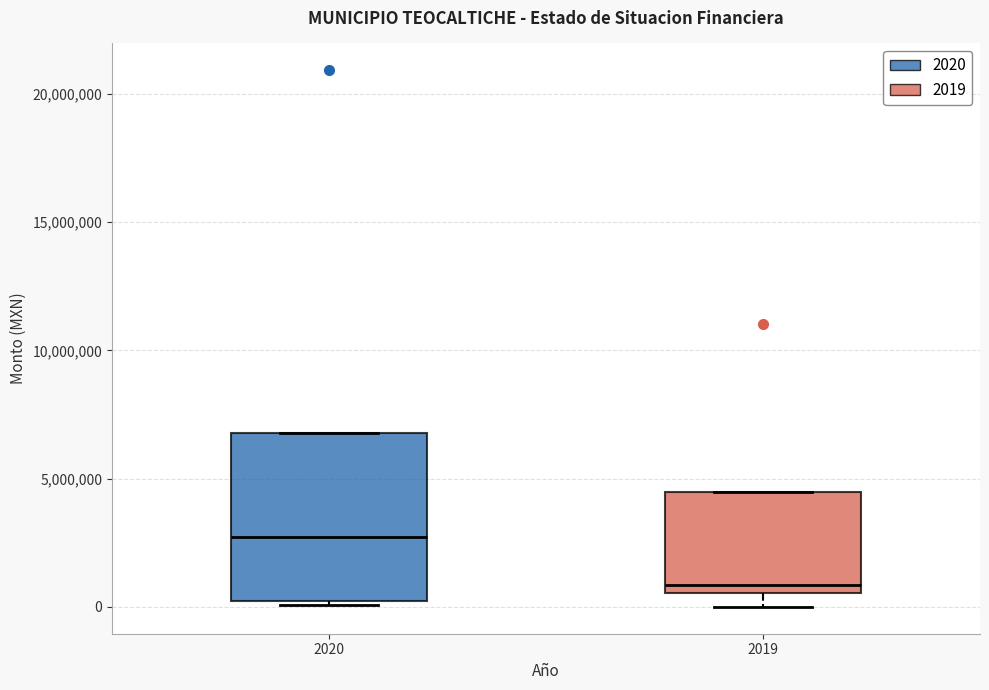

Reading left to right, transcribe this box plot: for each box, give where its median line is, the range the box spans, and where its two whiskers end, as read against the y-axis. The values are not printed on the chart, so give them approximately, as read against the axis.

2020: median 2500000, box 0 to 7000000, whiskers 0 (just below the box's lower edge) to 7000000
2019: median 1000000, box 500000 to 4500000, whiskers 0 to 4500000